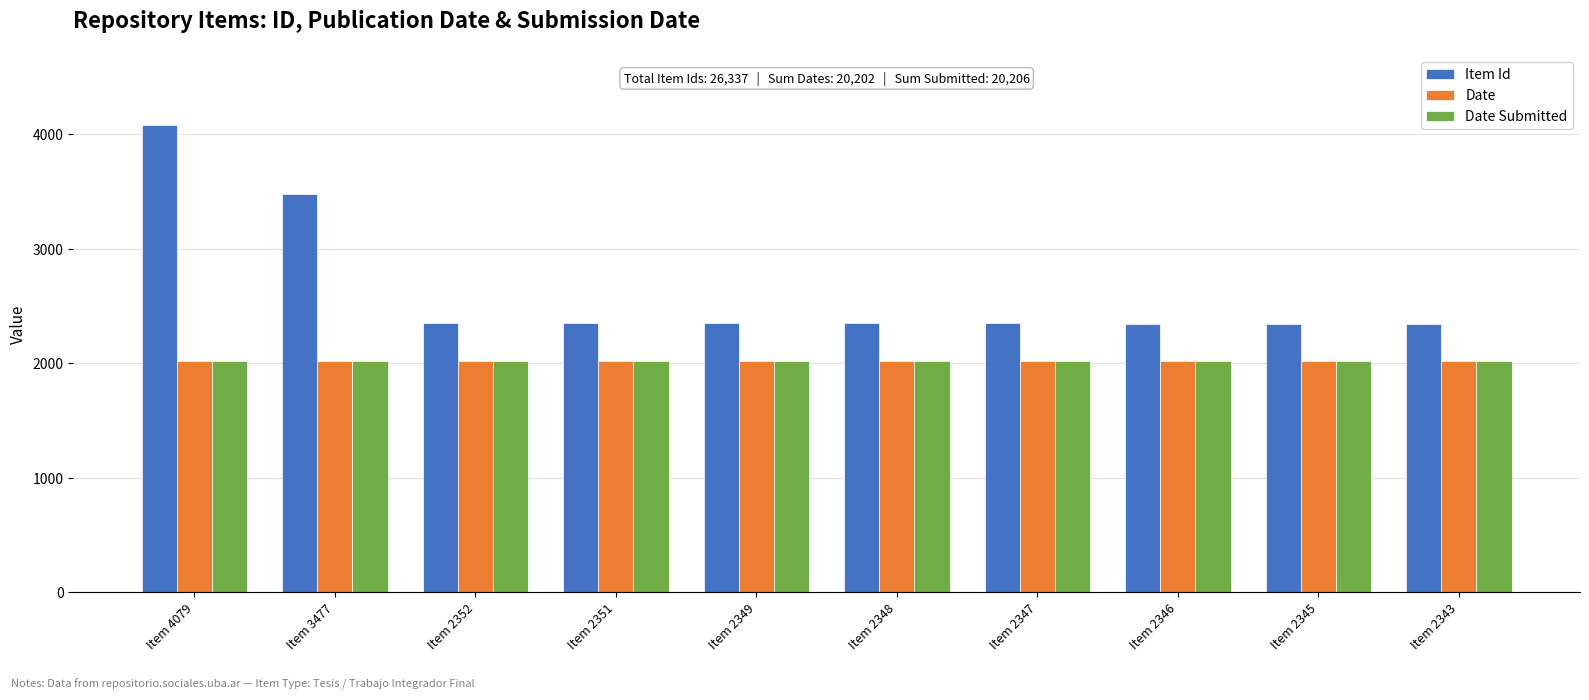

Is it true that Item Id equals 1010 at Item 2346?

False